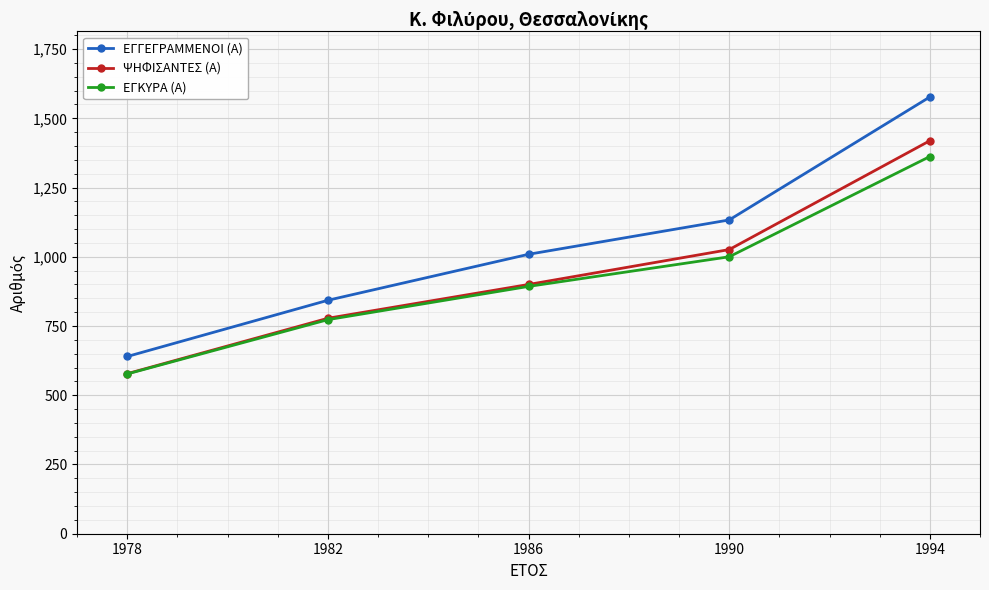

Which category has the highest value across all series?

1994